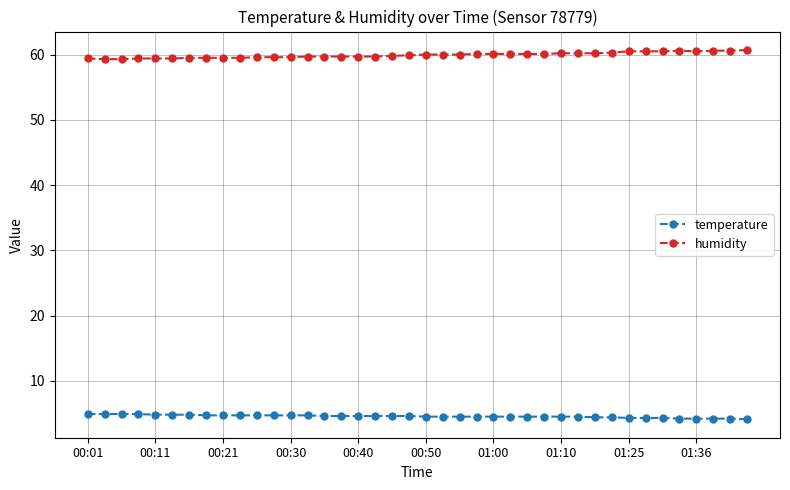

How many lines are shown in the chart?

2